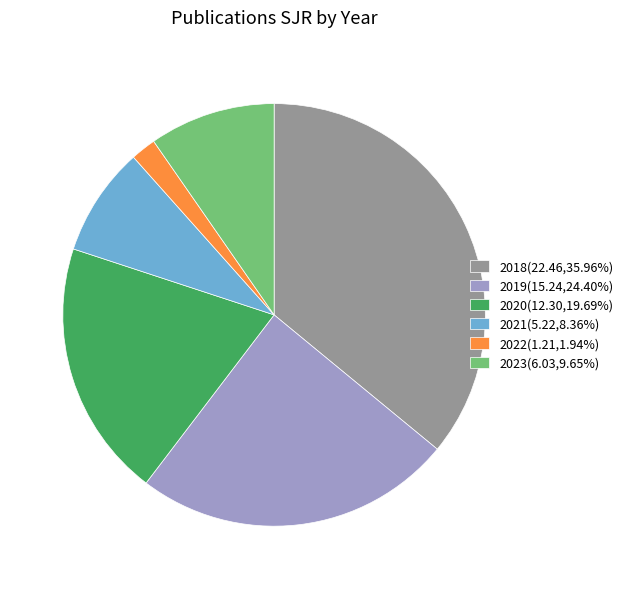

Is the sum of 2021(5.22,8.36%) and 2022(1.21,1.94%) greater than half?

No